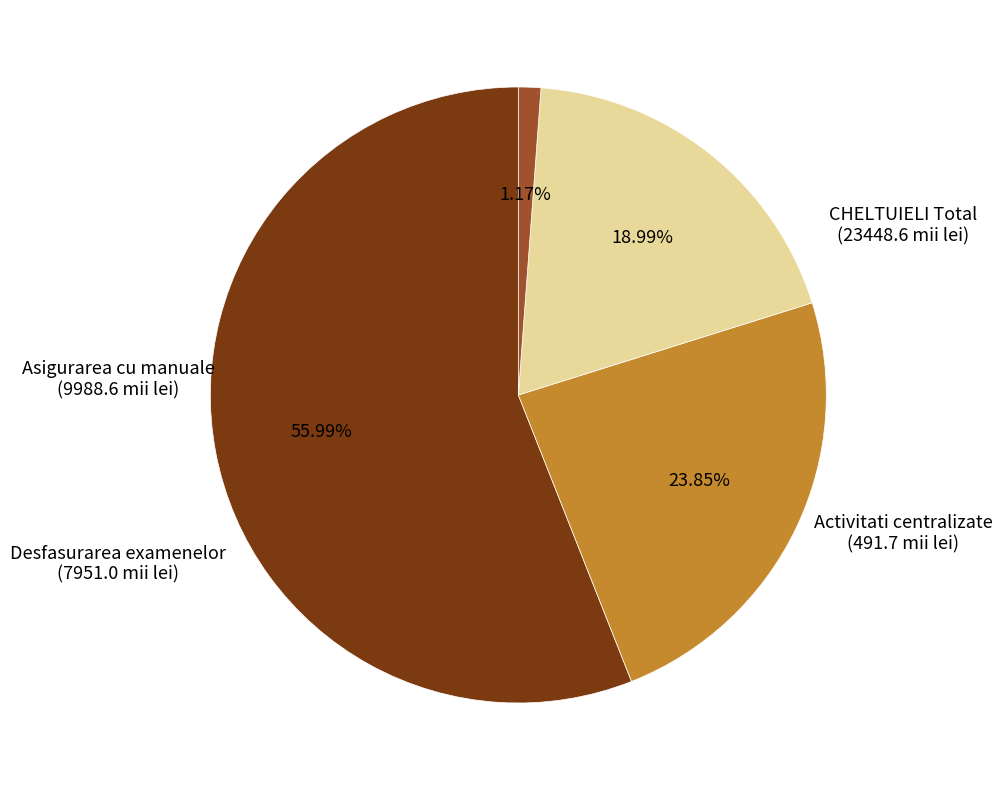

Does CHELTUIELI Total represent more than half of the total?

Yes